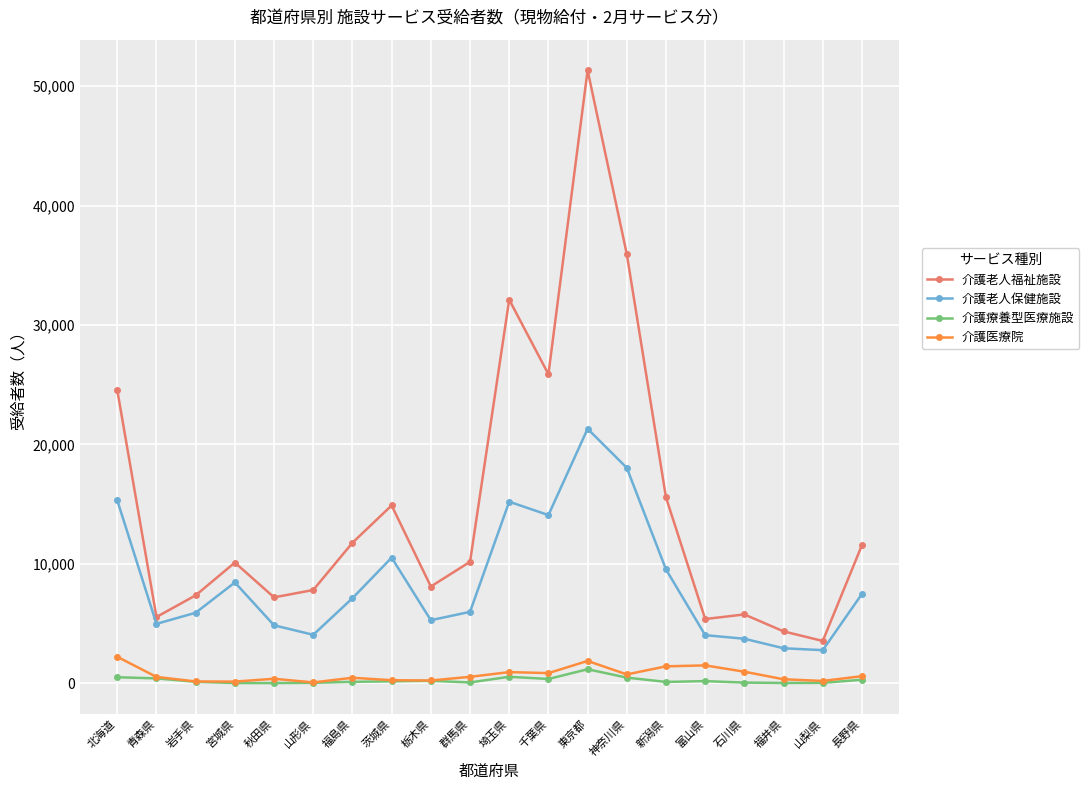

What is the difference between the maximum and minimum values in the 介護老人保健施設 series?

18541